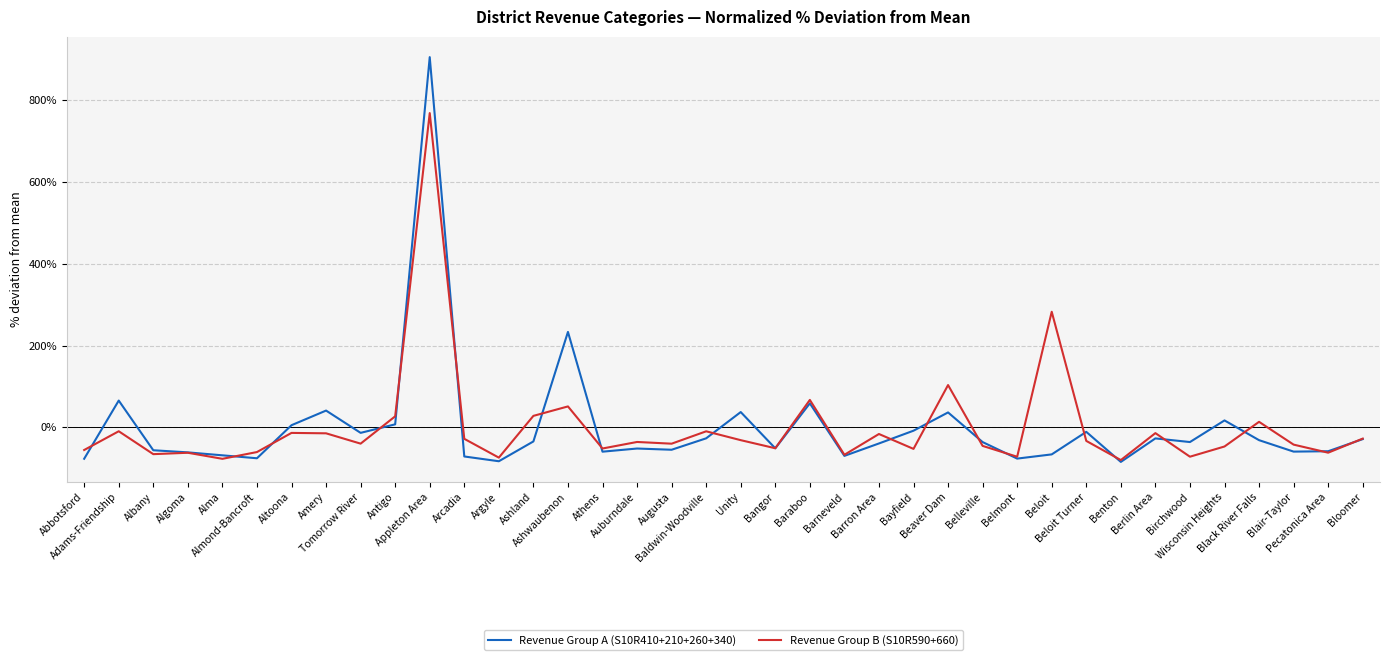

True or false: Revenue Group A (S10R410+210+260+340) has more than 0 points higher than both neighbors.

True